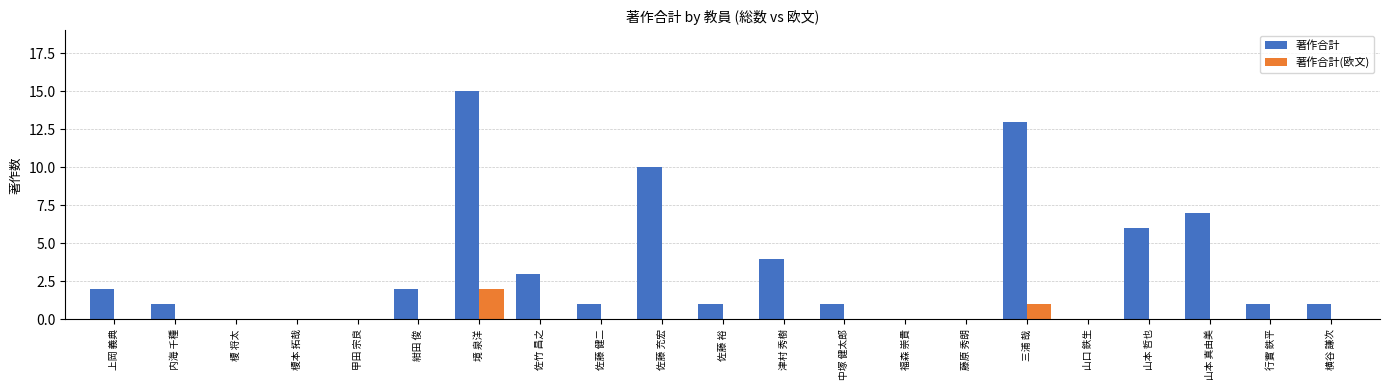

What is the sum of the 著作合計 values at 山本 哲也 and 中塚 健太郎?

7